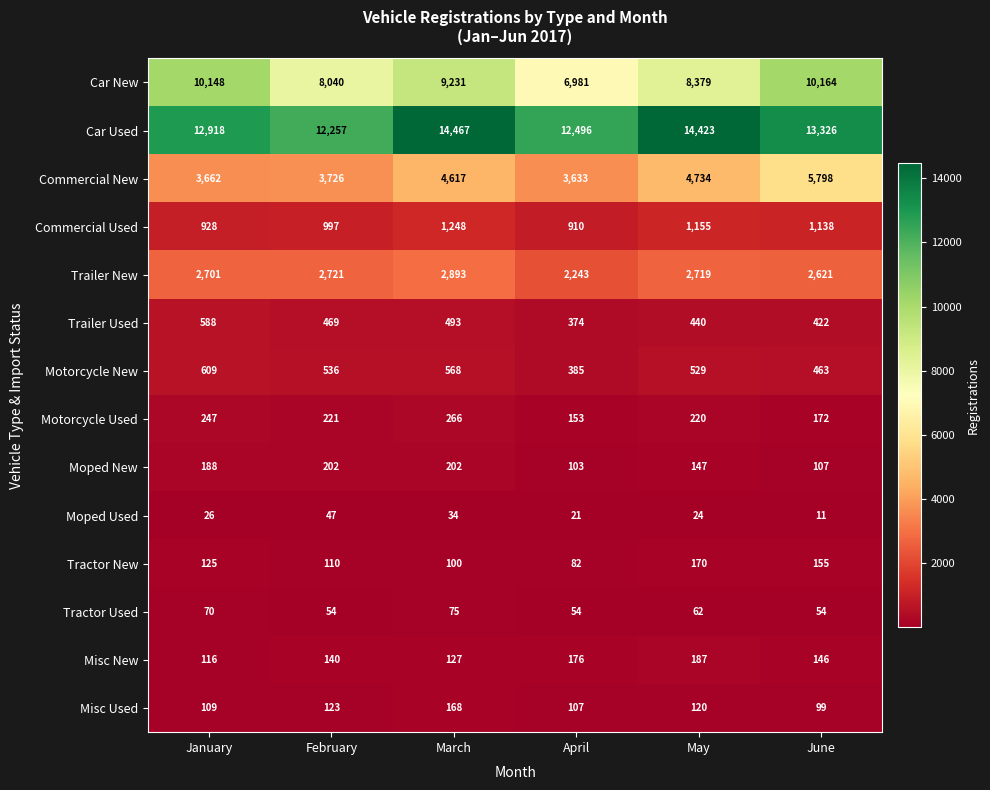

Rank the series by their maximum value, from lowest to highest.

Moped Used, Tractor Used, Misc Used, Tractor New, Misc New, Moped New, Motorcycle Used, Trailer Used, Motorcycle New, Commercial Used, Trailer New, Commercial New, Car New, Car Used